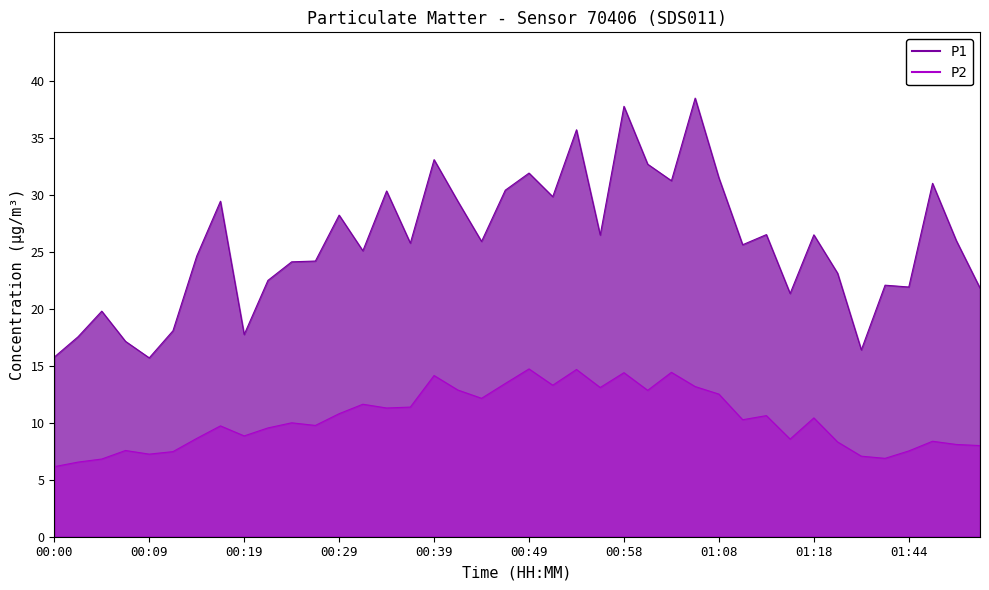

Where is the first local minimum for P1?

00:09